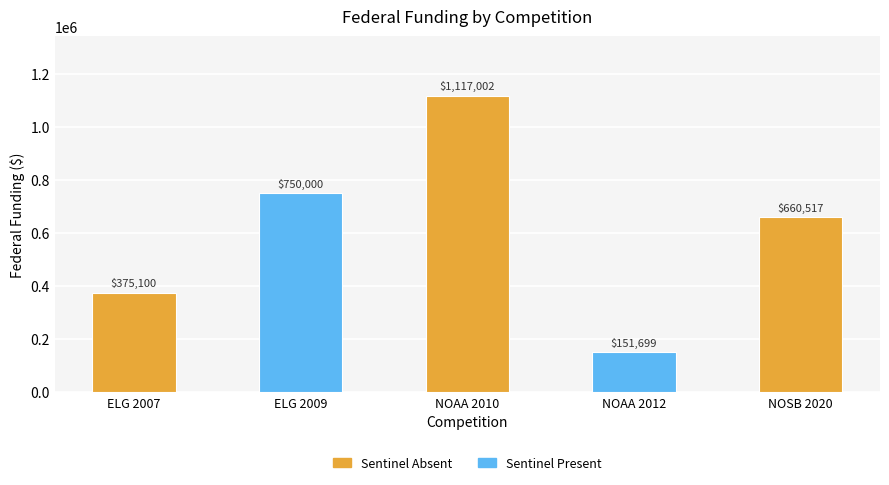

Are the bars horizontal?

No